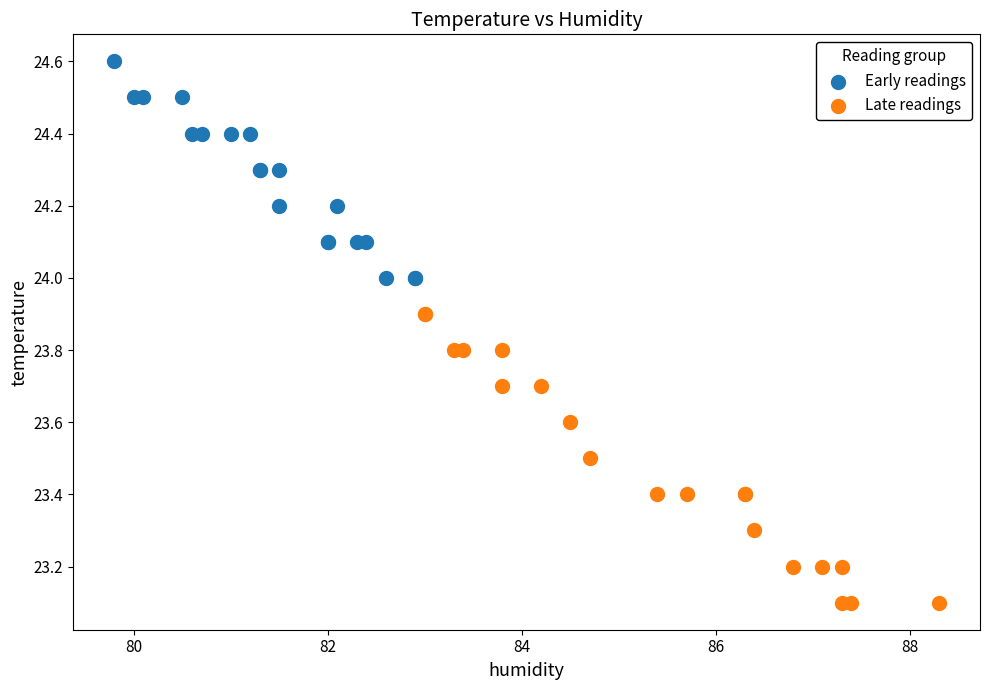

Which series has the widest spread of Y values?

Late readings